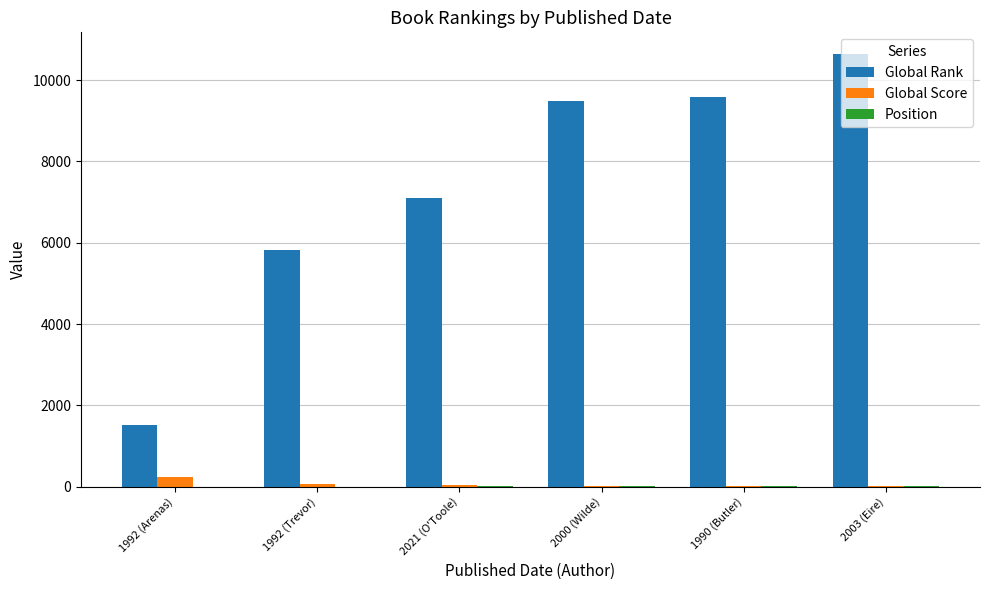

Which series has the largest total across all categories?

Global Rank